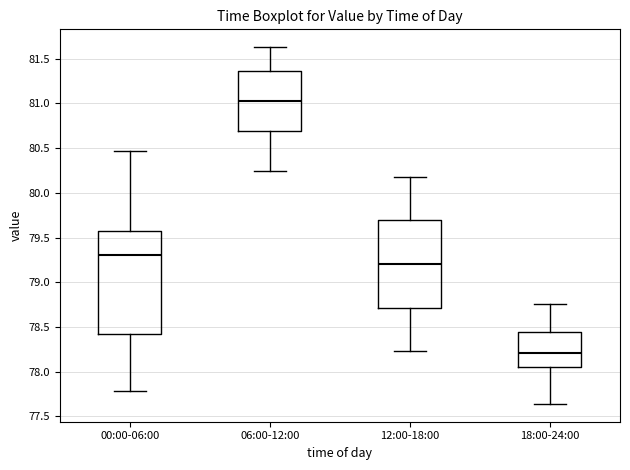

Which box has the highest median line?

06:00-12:00